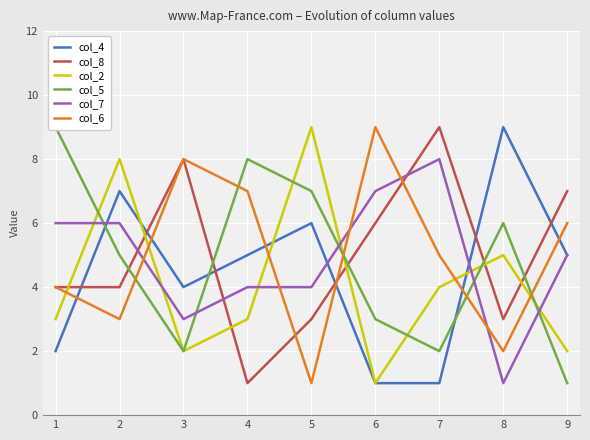

Which category has the lowest value in the col_7 series?

8